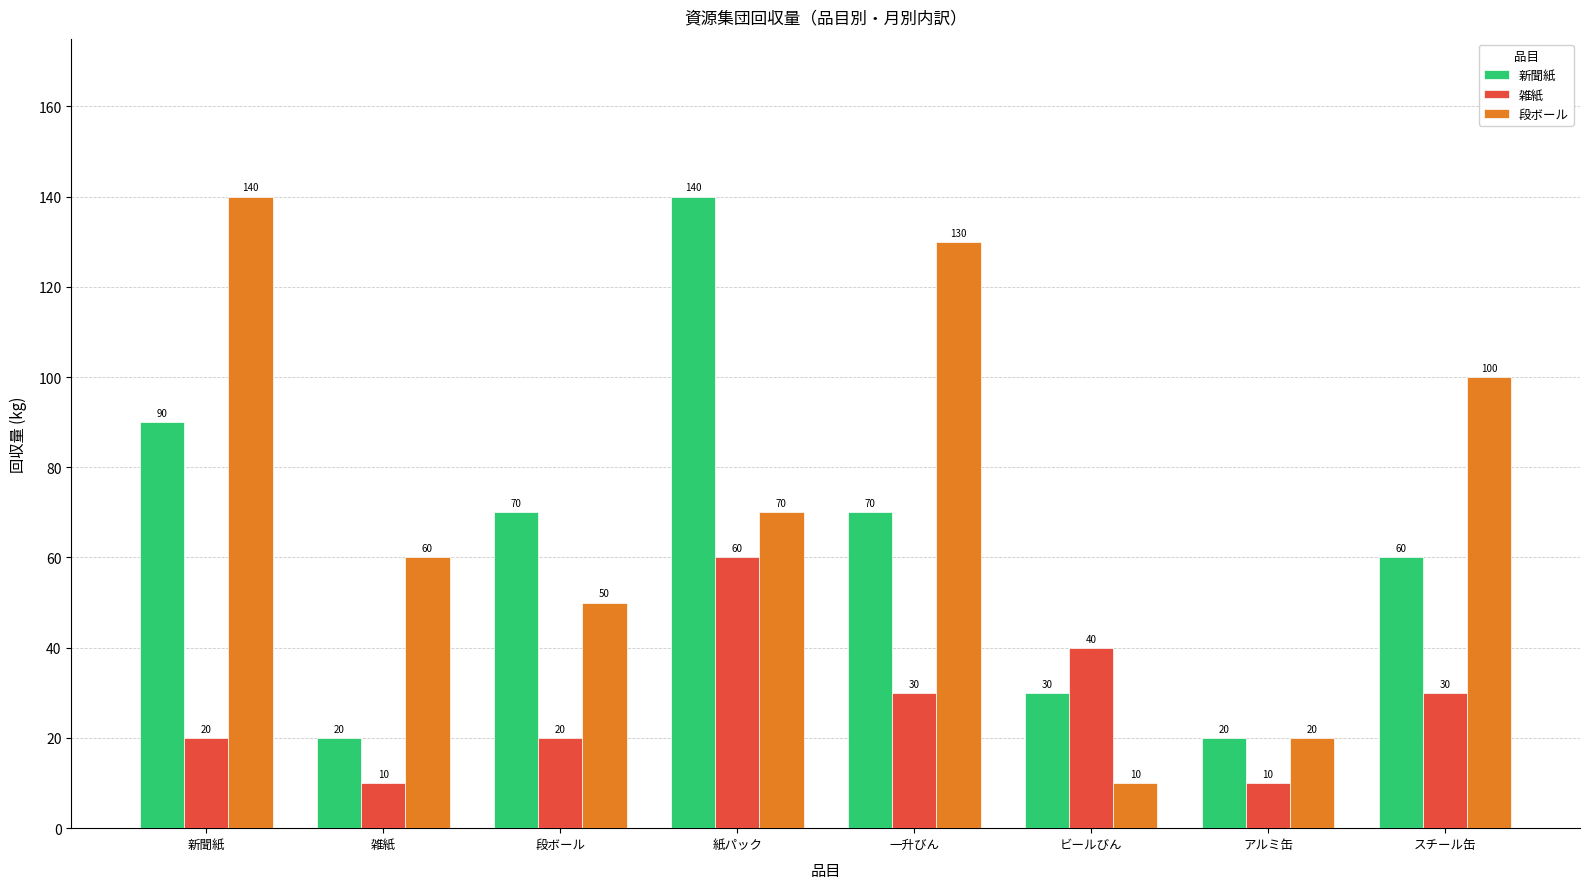

What is the minimum value for 雑紙?

10